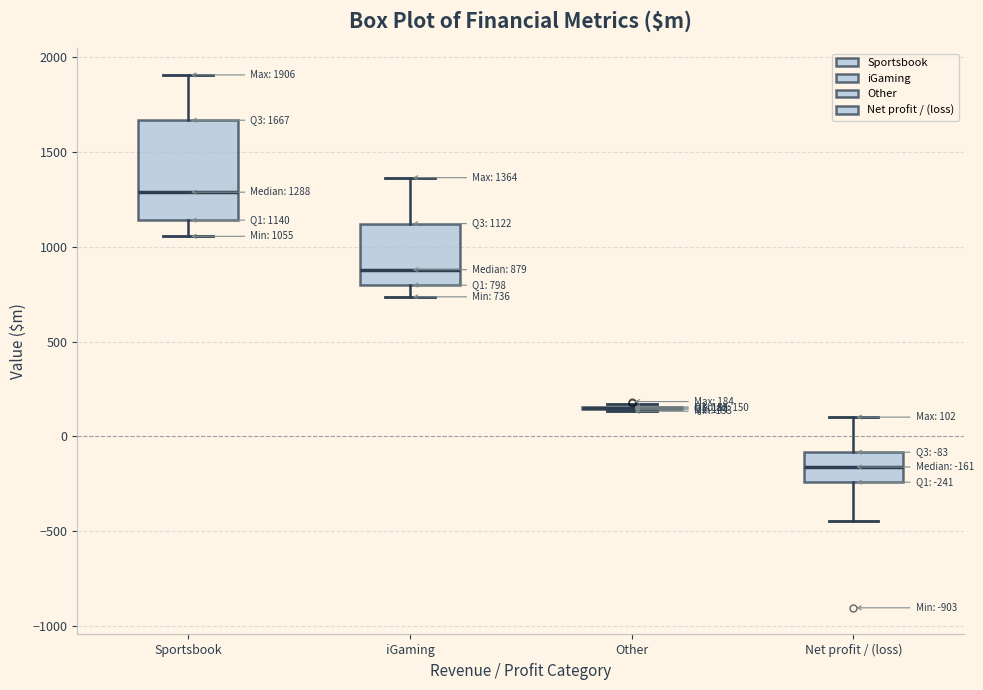

Comparing the boxes themselves (not the whiskers), which one is the tallest?

Sportsbook